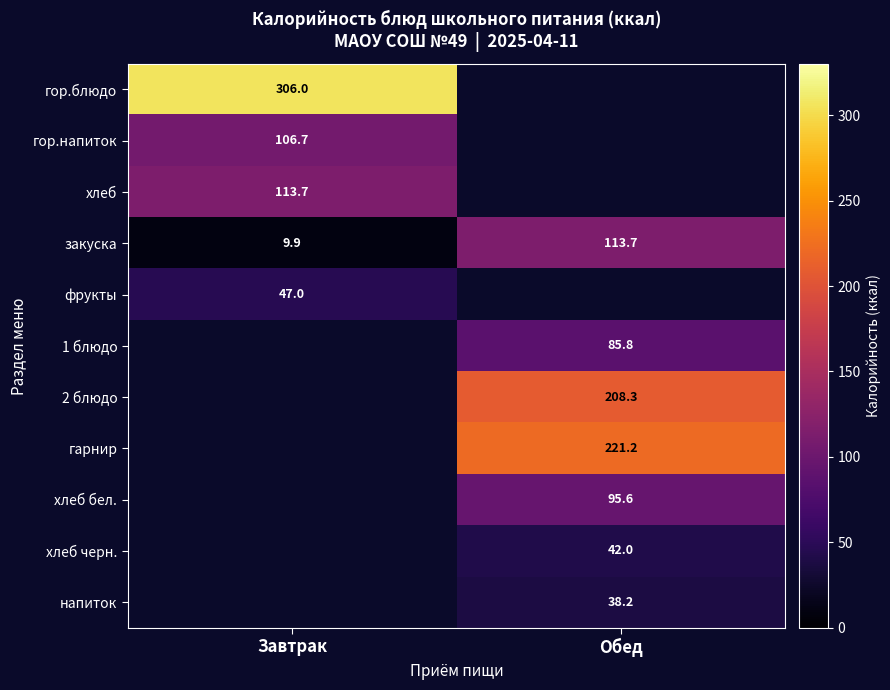

True or false: фрукты has a value of 76.5 at Завтрак.

False